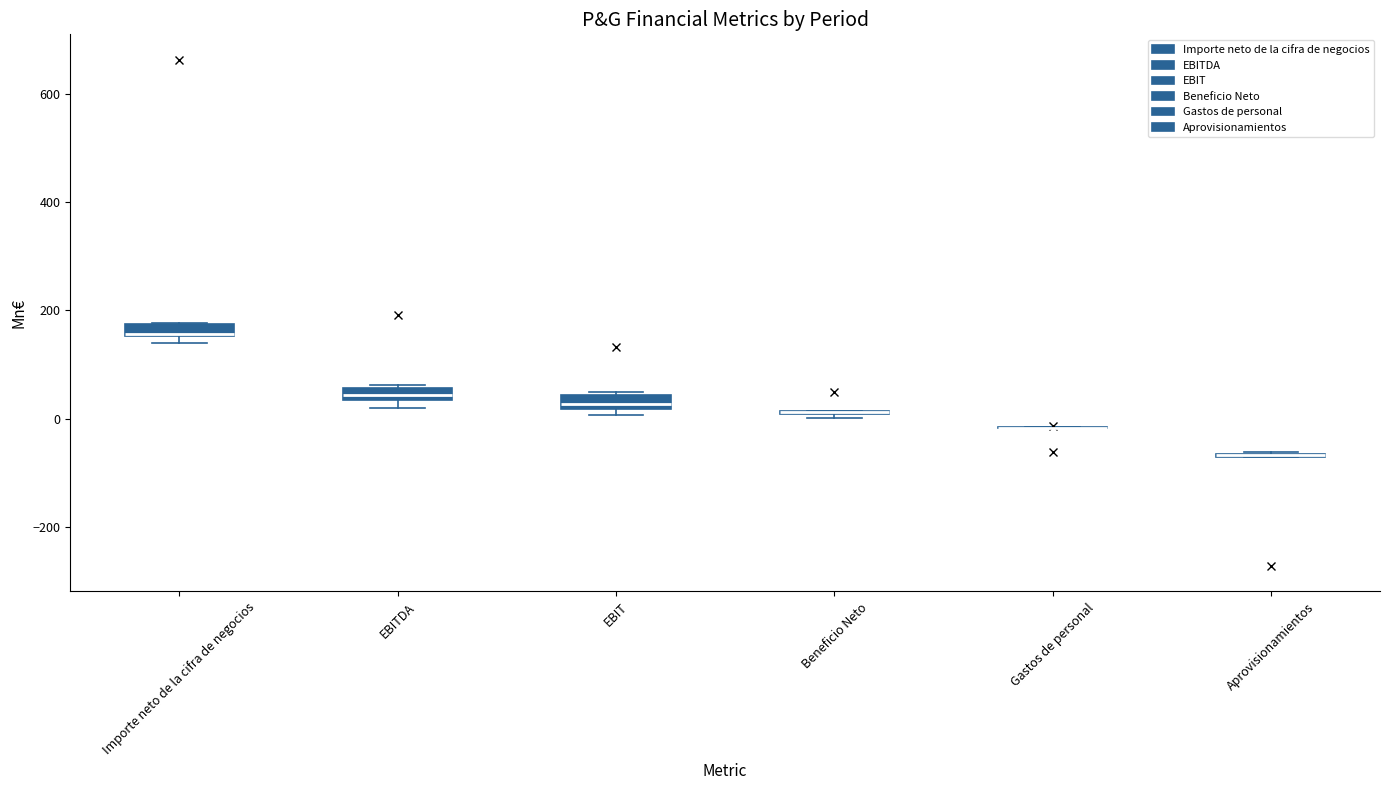

Where is the lower edge of the box for EBITDA on the y-axis? The values are not printed on the chart, so give them approximately, as read against the axis.

40